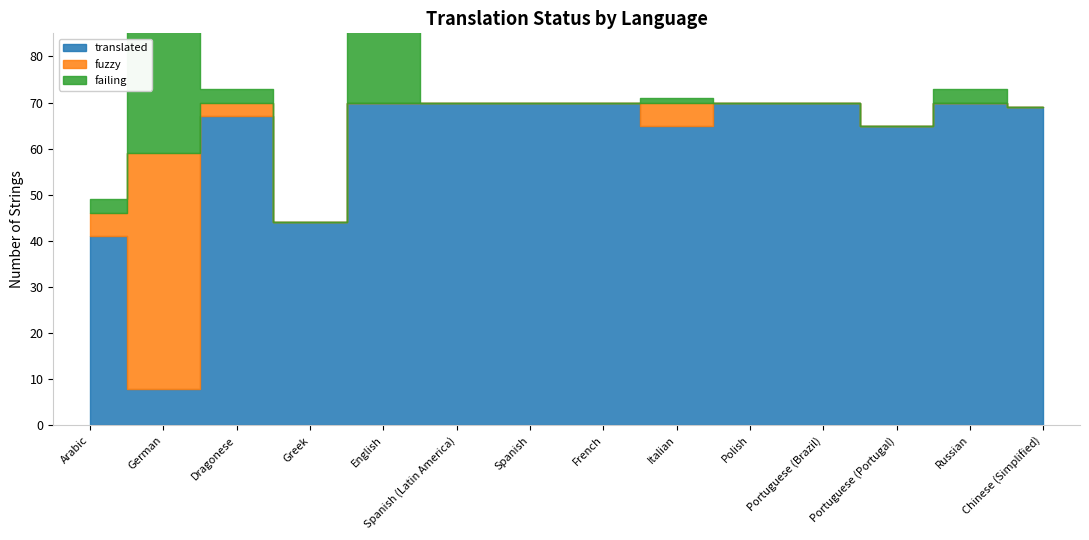

Which has a higher value, Arabic or Dragonese?

Dragonese